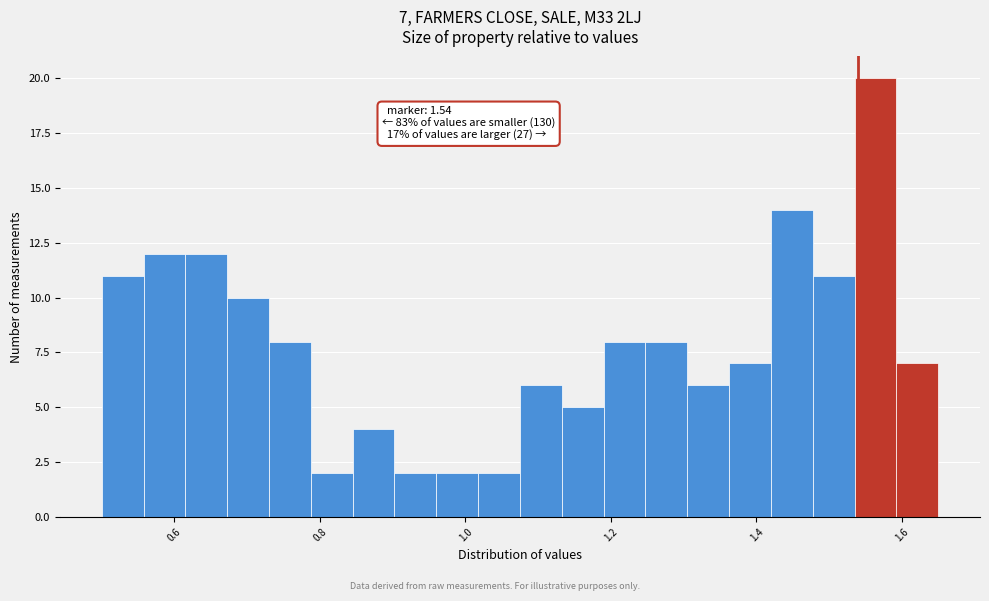

Read against the x-axis, roughly where is the centre of the tallest bar?

1.56